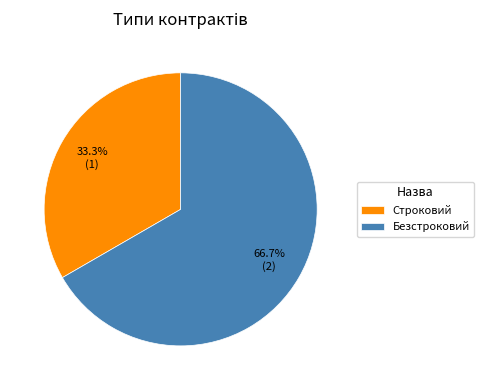

Approximately how many times larger is the value at Безстроковий compared to Строковий?

2.0